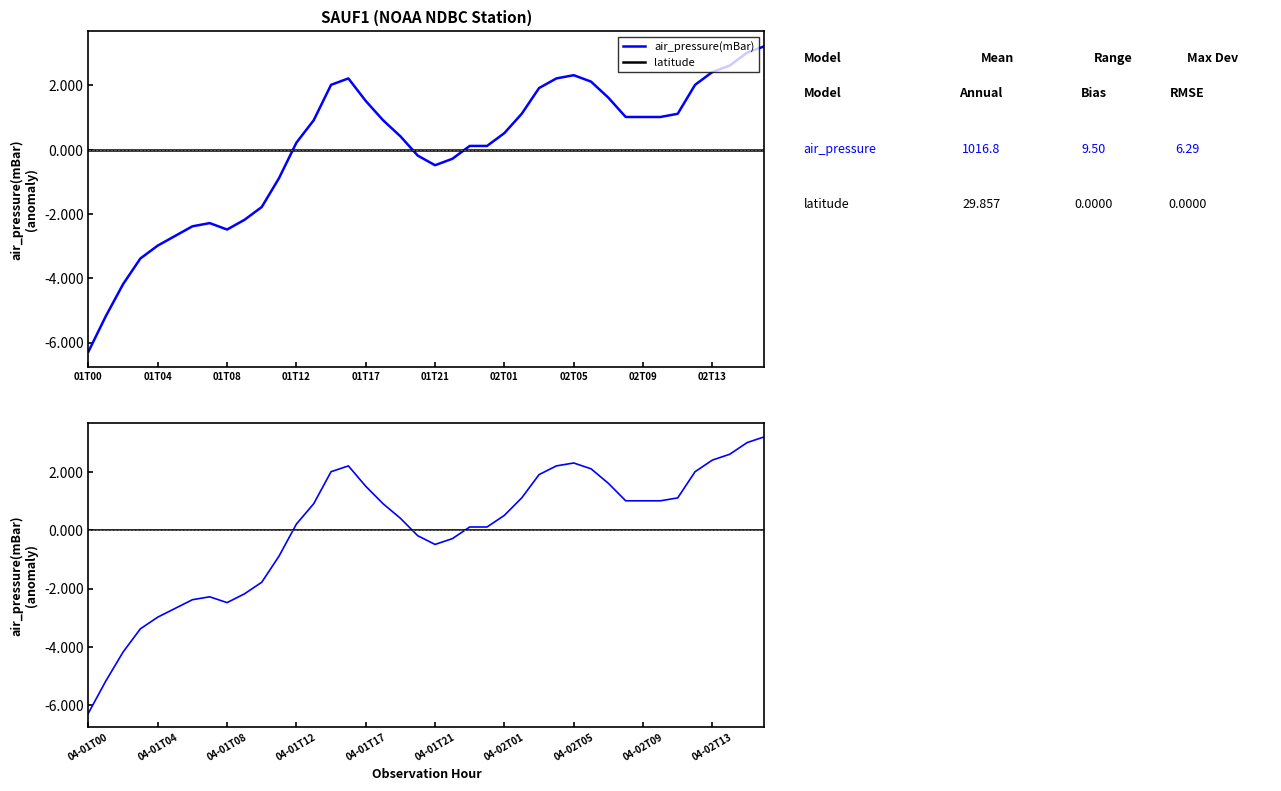

What is the greatest value displayed?

3.2